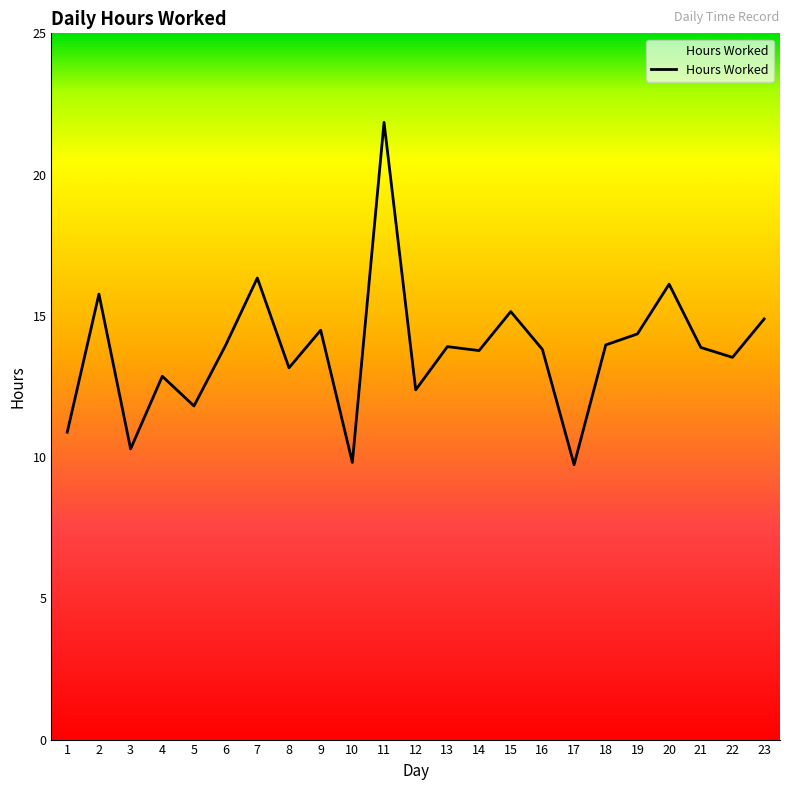

Which category has the highest value across all series?

11